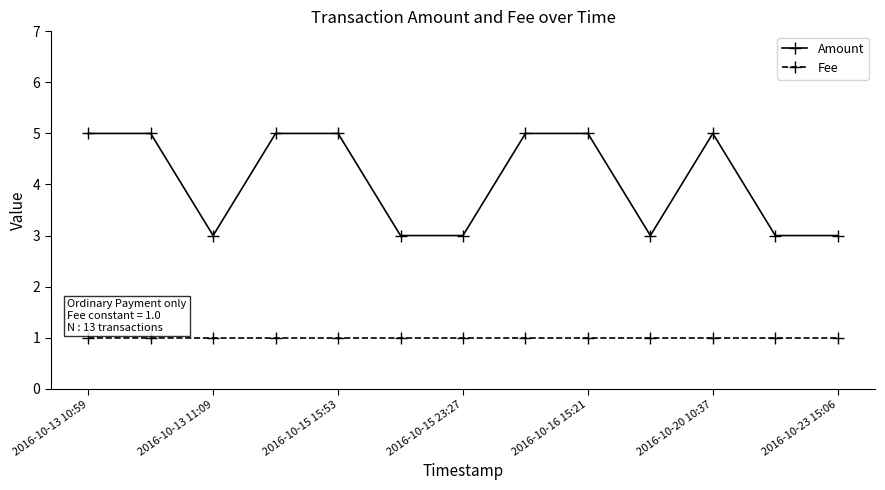

List the series in order of their overall mean, lowest first.

Fee, Amount